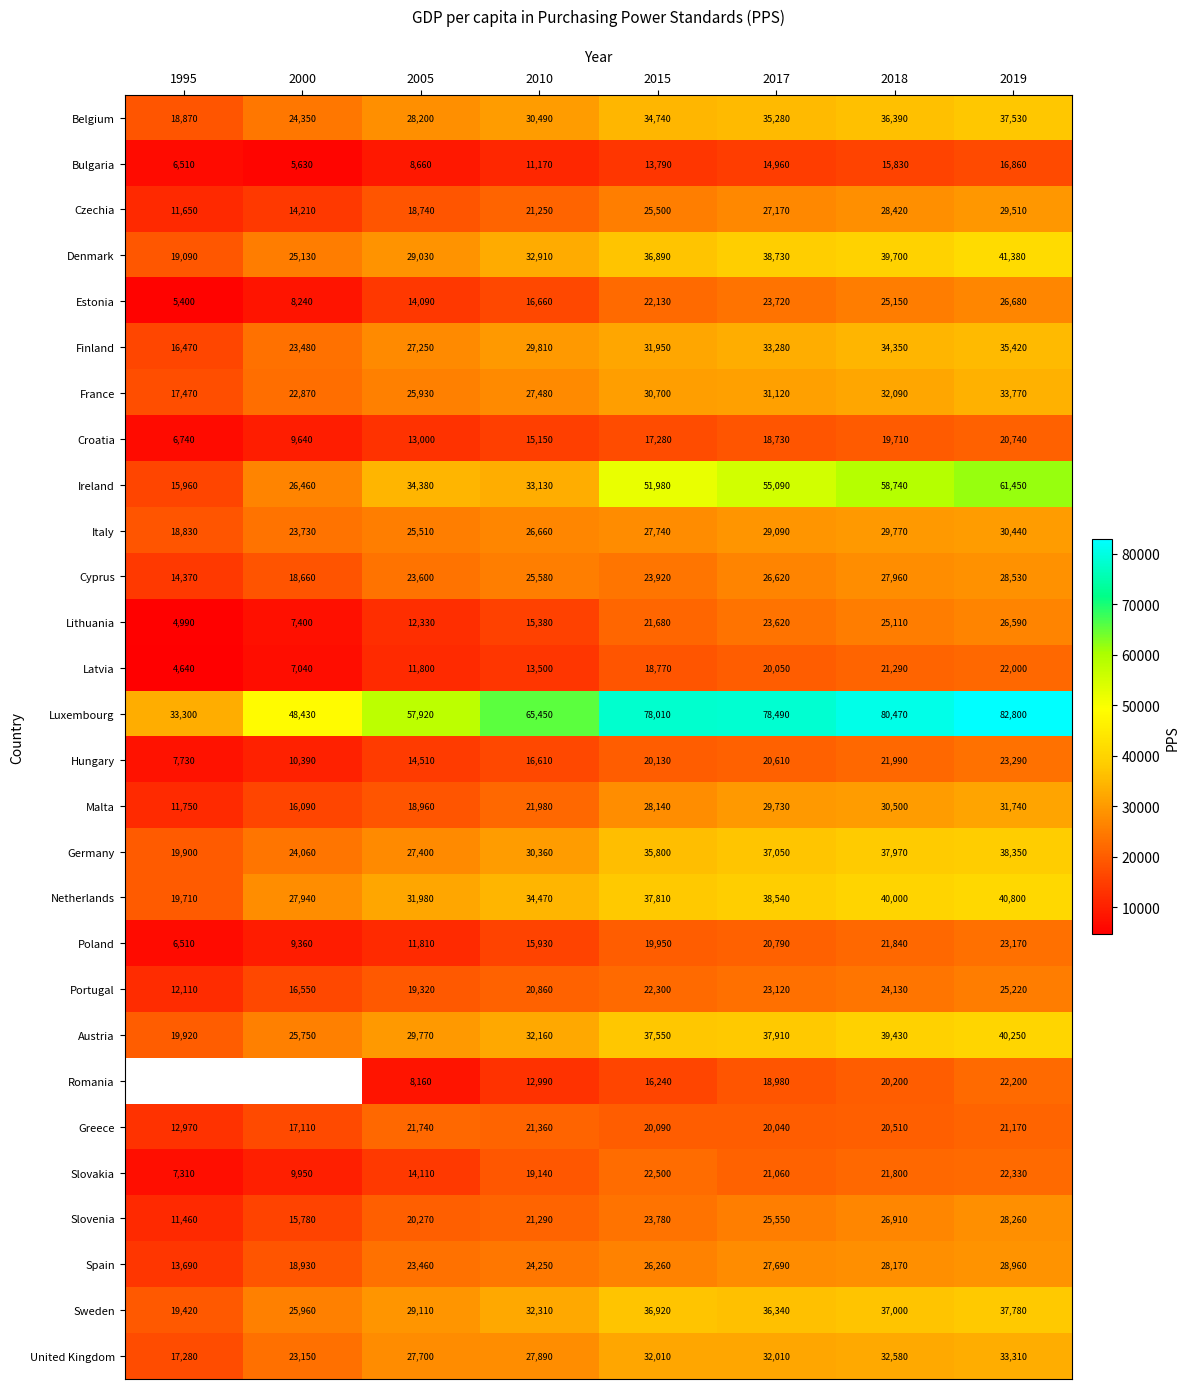

At how many categories does at least one series exceed 52187?

6